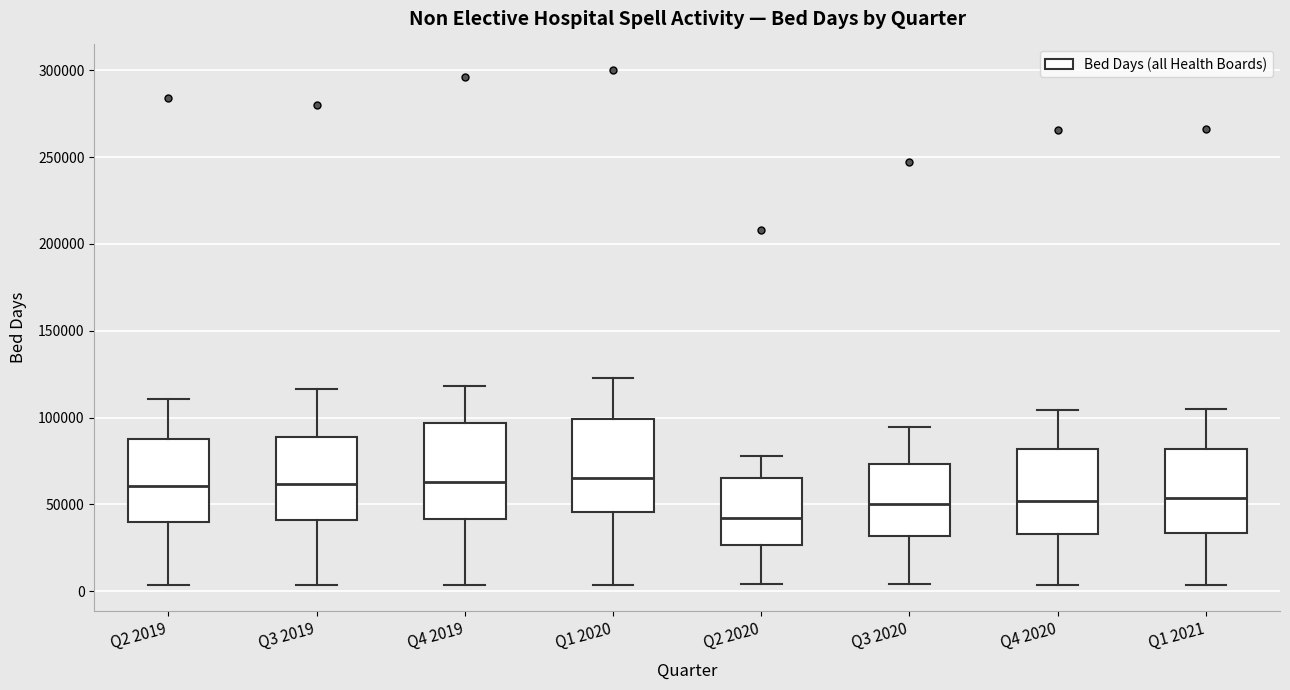

Reading left to right, read every box against the y-axis: the position of its median line, the range the box covers, and the ends of its whiskers. The values are not printed on the chart, so give them approximately, as read against the axis.

Q2 2019: median 60000, box 40000 to 90000, whiskers 5000 to 110000
Q3 2019: median 60000, box 40000 to 90000, whiskers 5000 to 115000
Q4 2019: median 65000, box 40000 to 95000, whiskers 5000 to 120000
Q1 2020: median 65000, box 45000 to 100000, whiskers 5000 to 125000
Q2 2020: median 40000, box 25000 to 65000, whiskers 5000 to 80000
Q3 2020: median 50000, box 30000 to 75000, whiskers 5000 to 95000
Q4 2020: median 50000, box 35000 to 80000, whiskers 5000 to 105000
Q1 2021: median 55000, box 35000 to 80000, whiskers 5000 to 105000